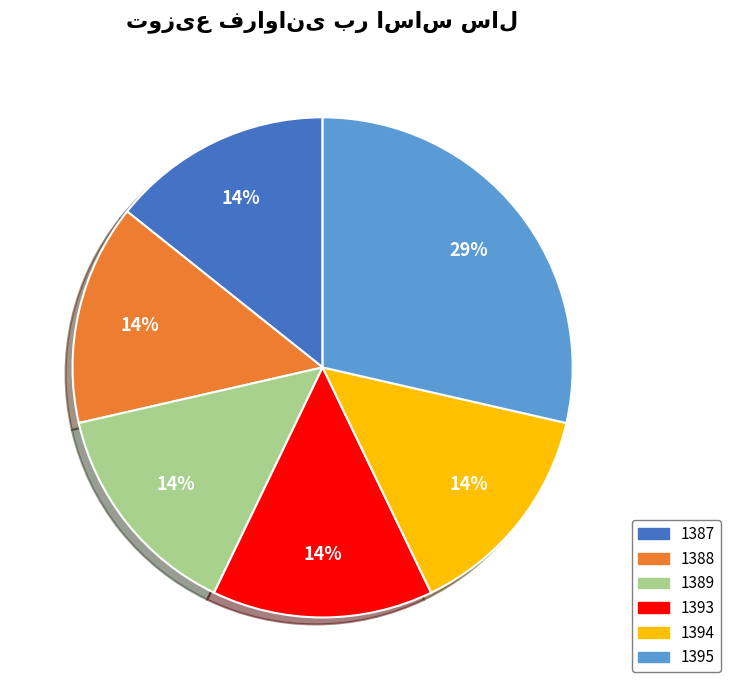

To the nearest percent, what percentage of the pie is 1389?

14%